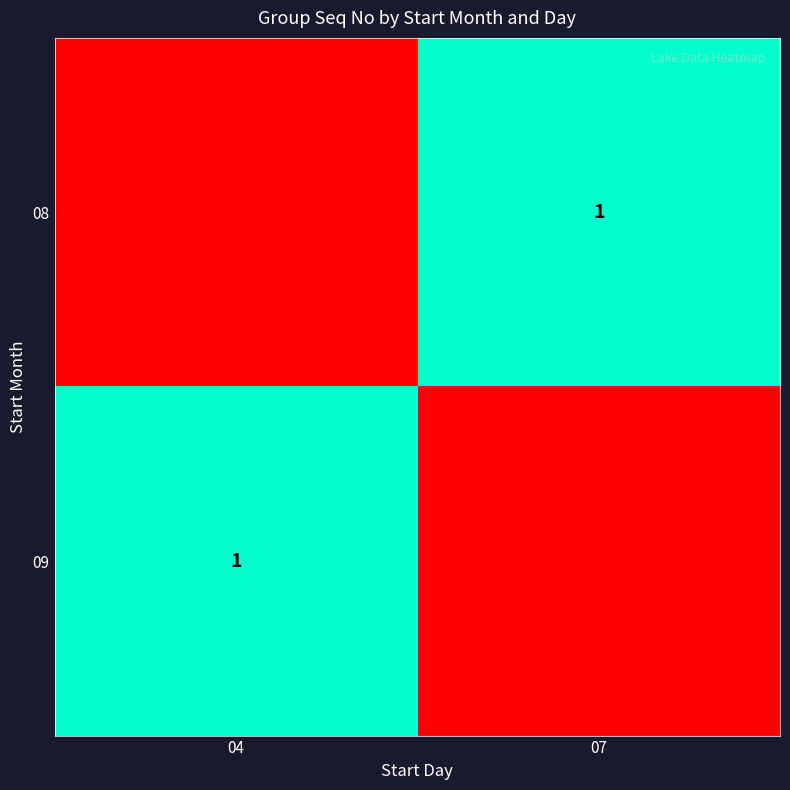

The value of 08 at 07 is 1. True or false?

True